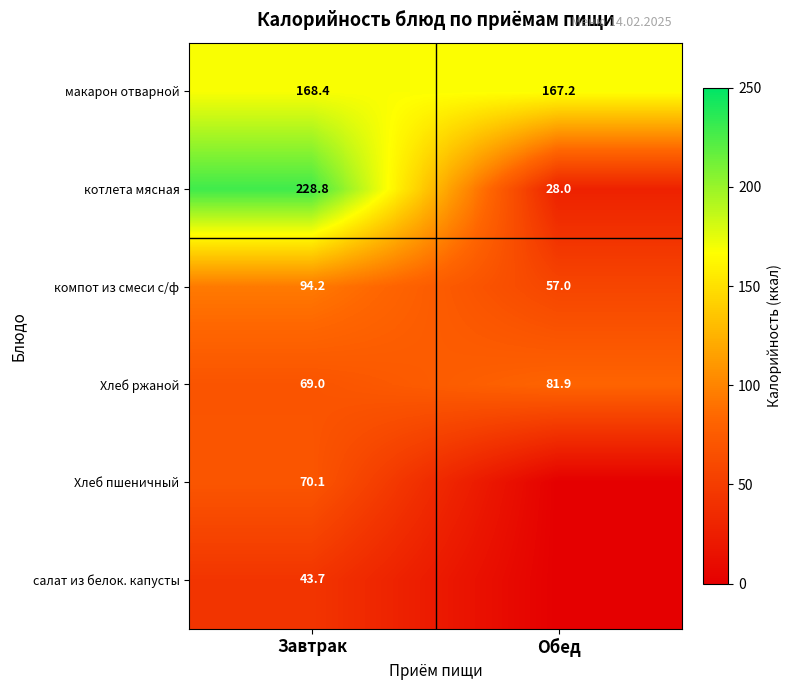

What is the difference between the maximum and minimum values in the макарон отварной series?

1.2